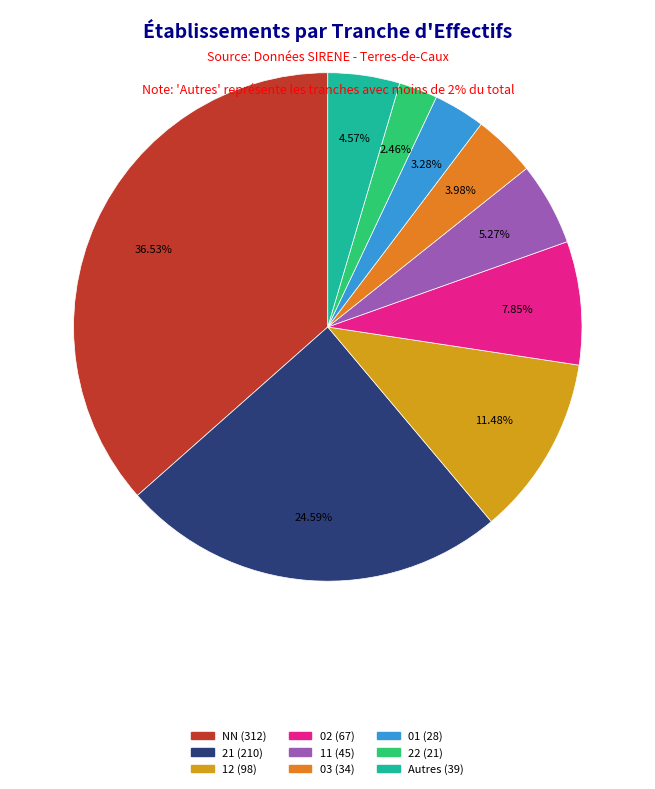

Is there any slice that represents more than half of the pie?

No